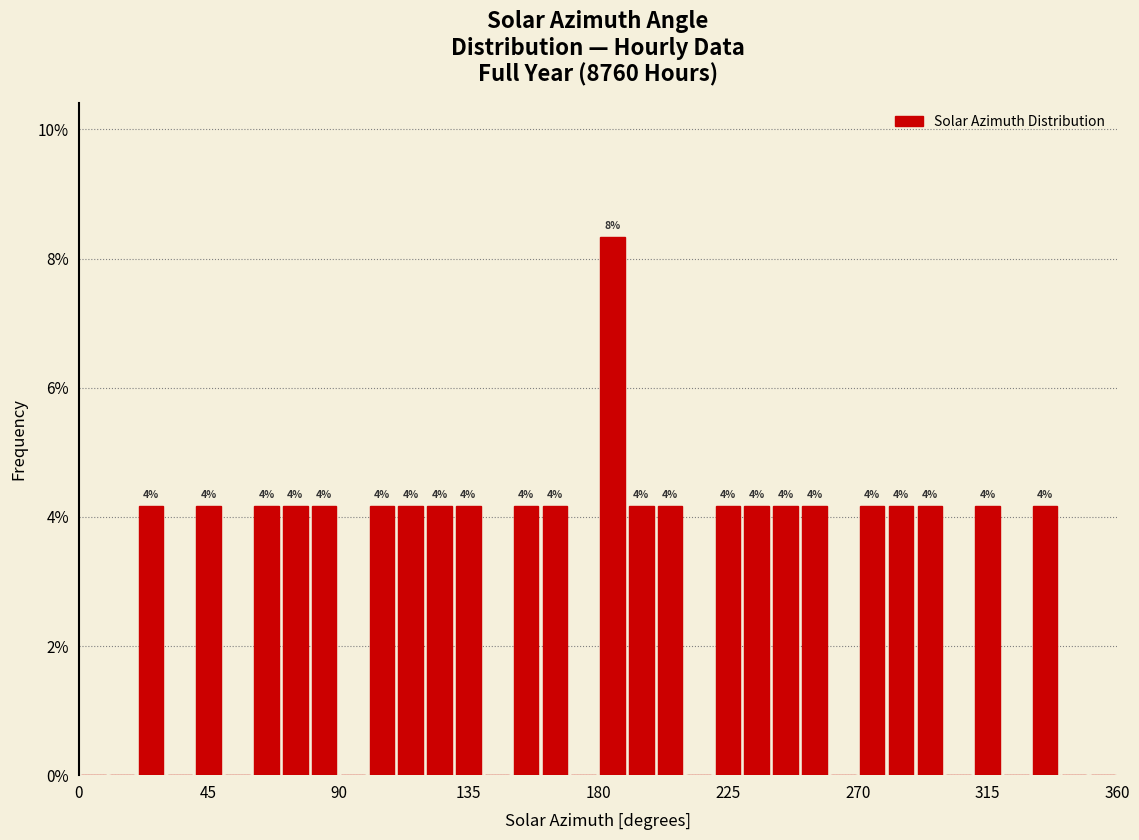

Around what value on the x-axis is the tallest bar? Give the approximate position of its centre, as read against the axis.

185